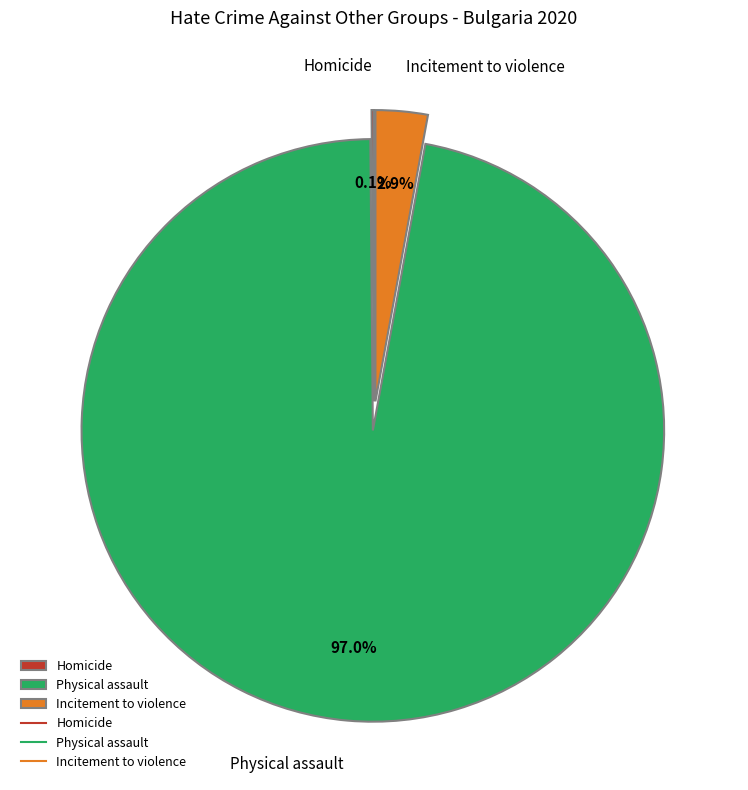

Between Incitement to violence and Physical assault, which is larger?

Physical assault